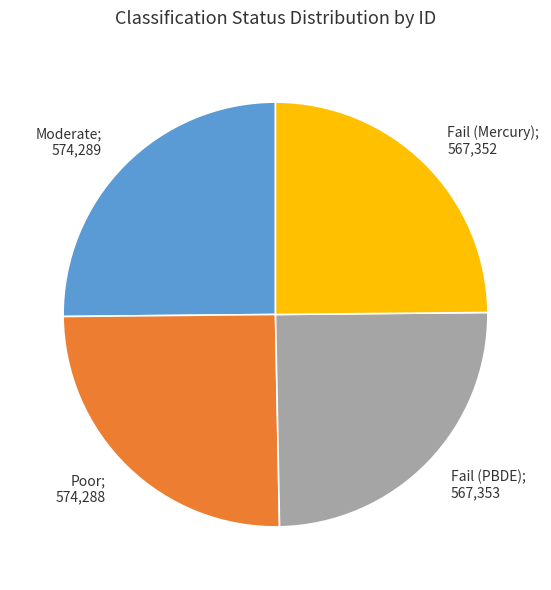

Is it true that Fail (Mercury); 567,352 is 17% of the pie?

False